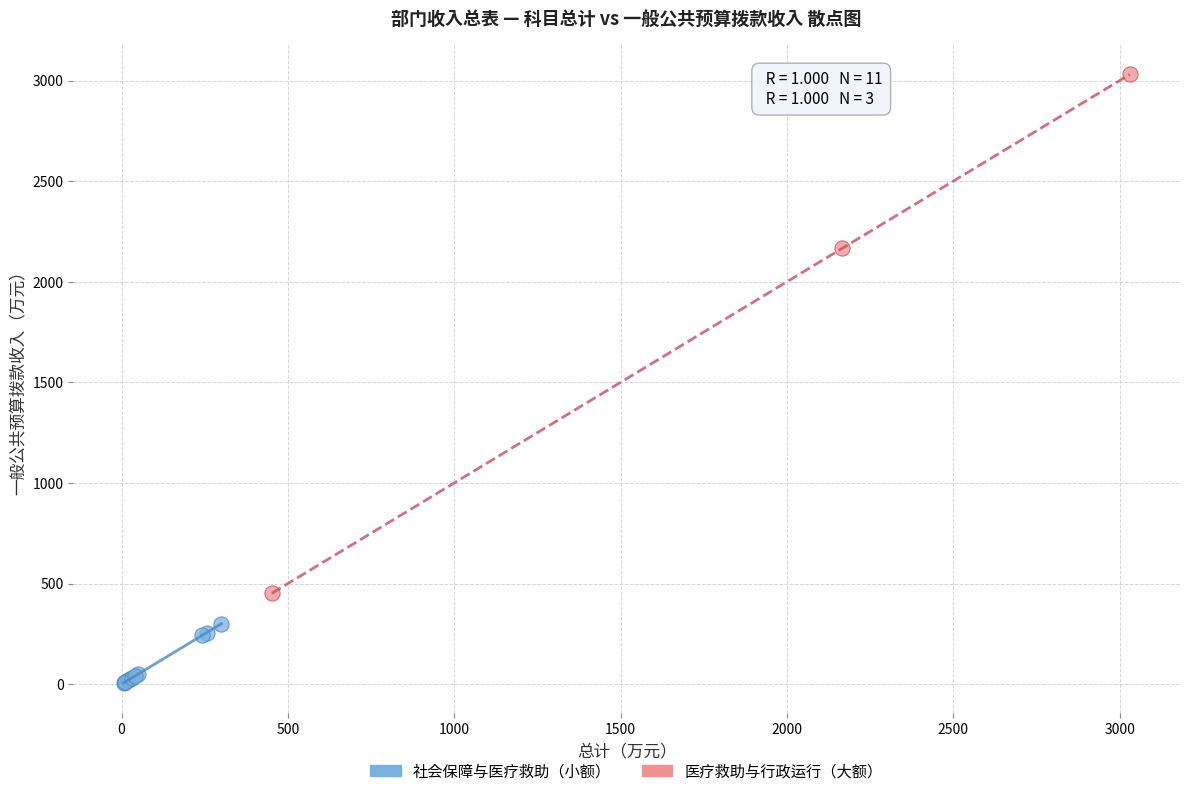

Which series contains the lowest Y value?

社会保障与医疗救助（小额）